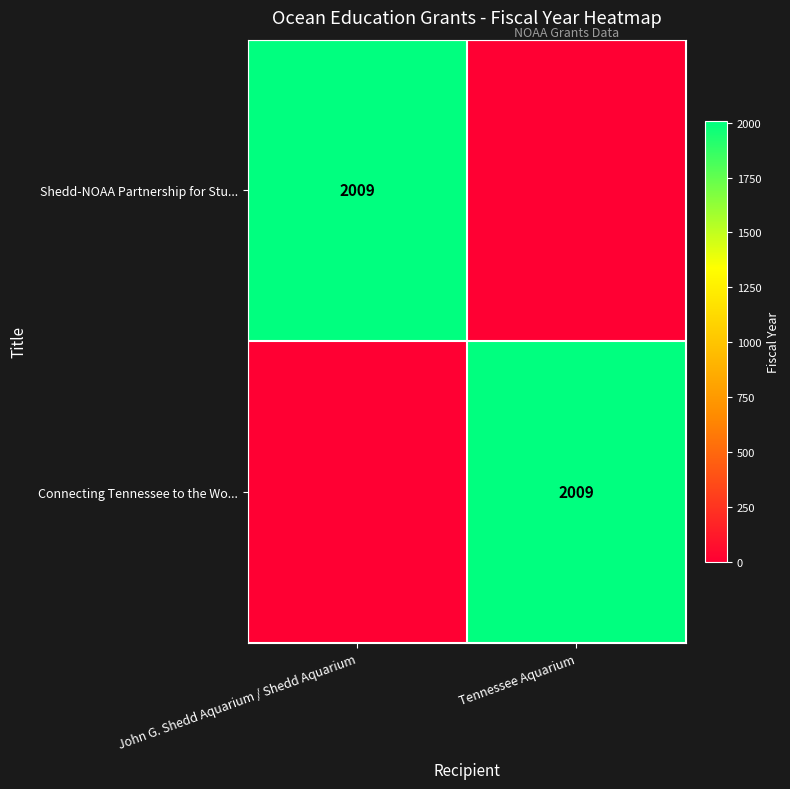

Which label corresponds to the smallest value in the chart?

Tennessee Aquarium